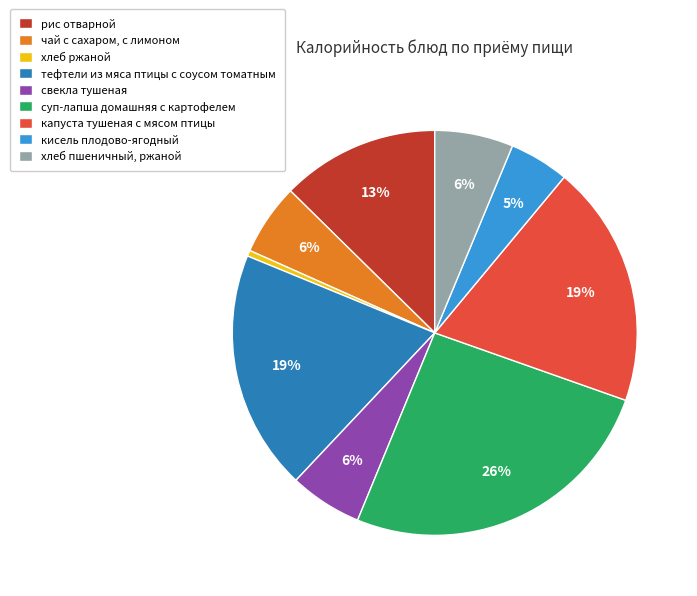

Between тефтели из мяса птицы с соусом томатным and чай с сахаром, с лимоном, which is larger?

тефтели из мяса птицы с соусом томатным